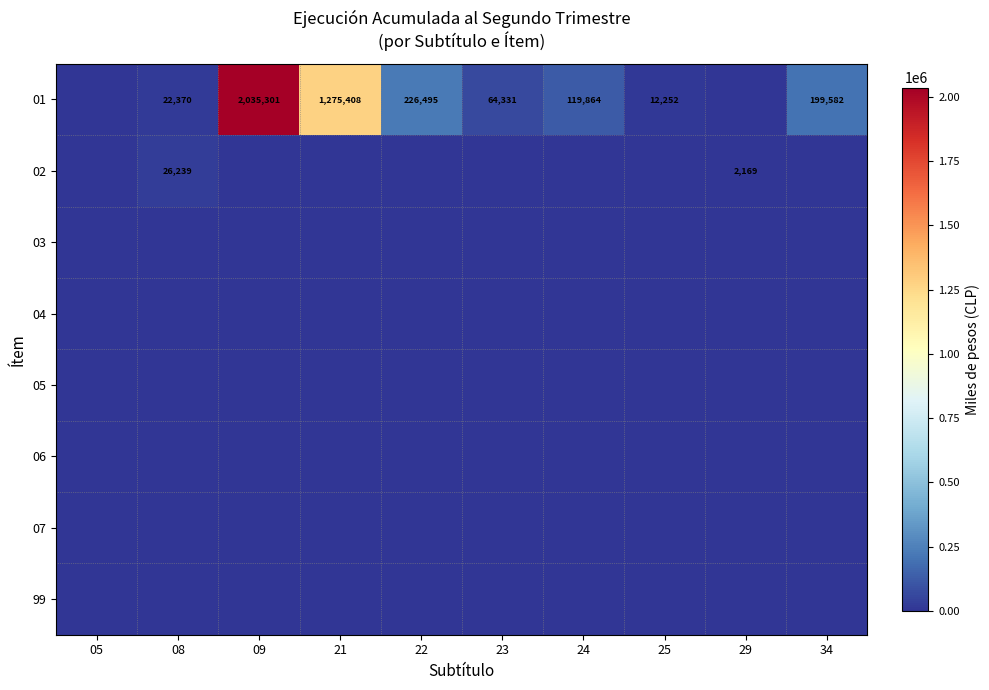

Is it true that 01 equals 119864 at 24?

True